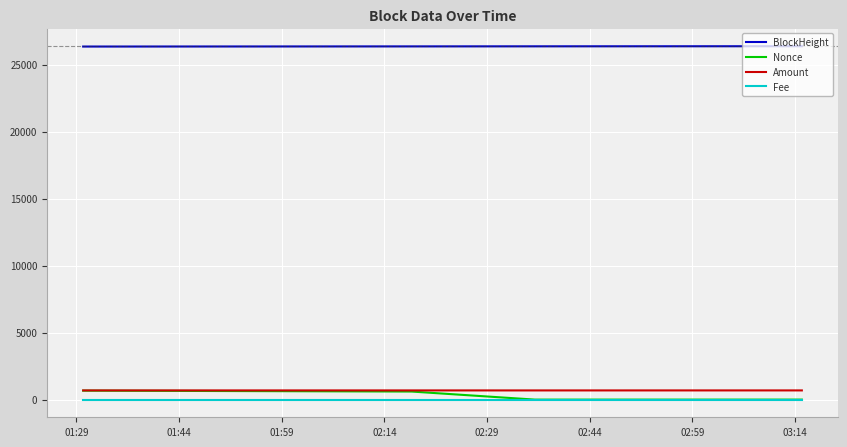

True or false: Amount and Fee intersect in this chart.

False